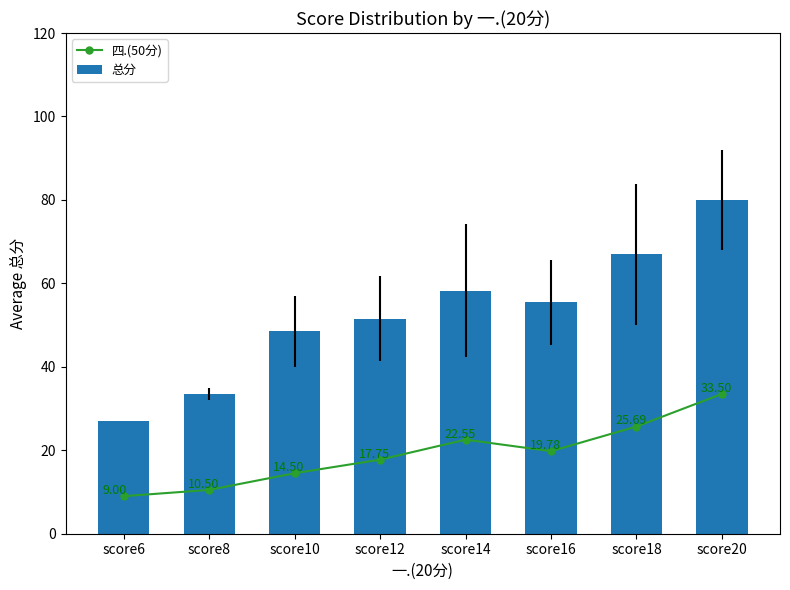

At which label does 总分 reach its minimum?

score6